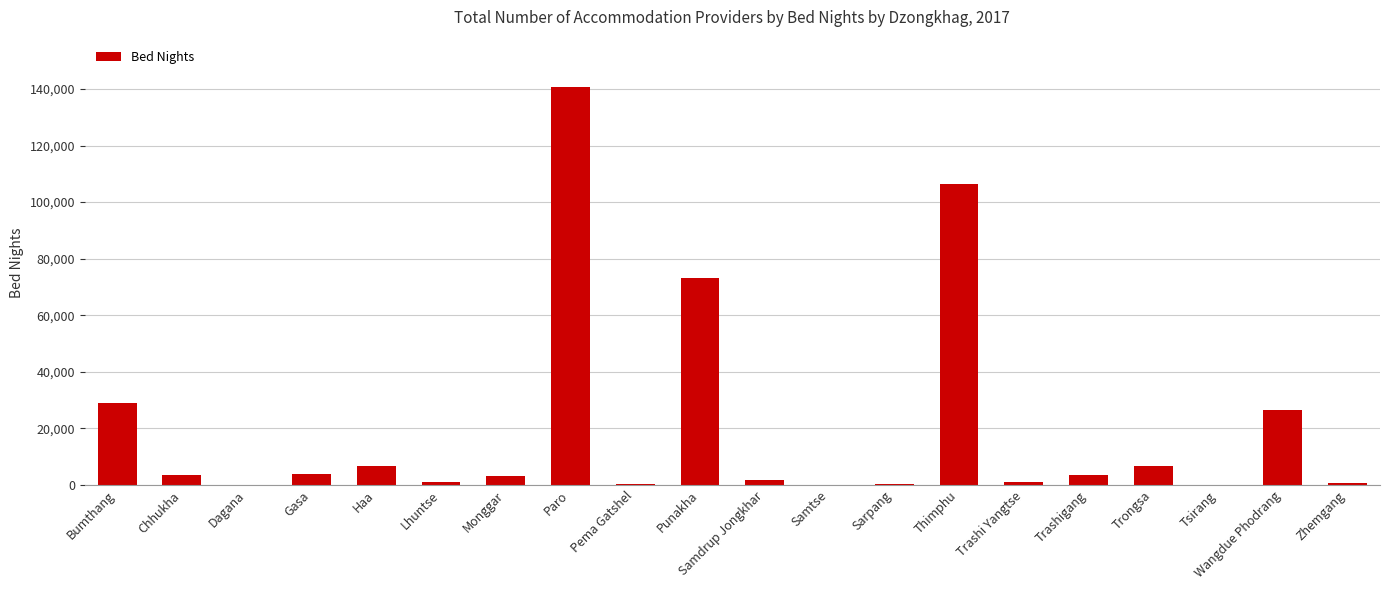

Are the bars grouped side by side (vs. stacked)?

No